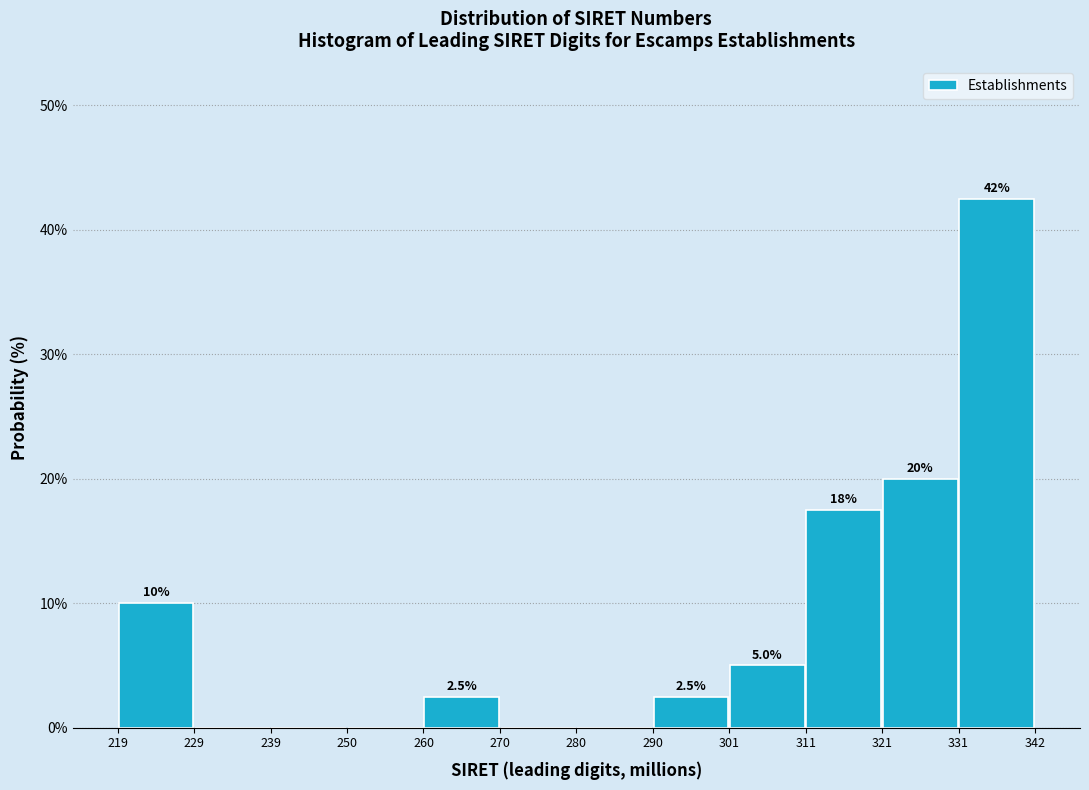

Which range on the x-axis has the tallest bar?

331 to 342